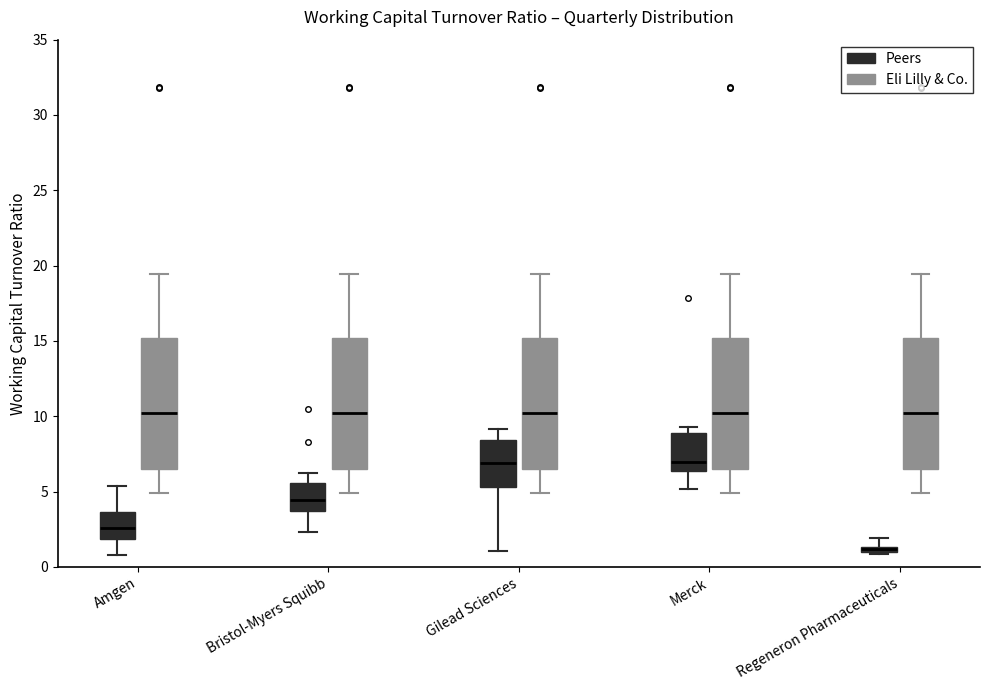

Where is the upper edge of the box for Gilead Sciences (Eli Lilly & Co.) on the y-axis? The values are not printed on the chart, so give them approximately, as read against the axis.

15.0